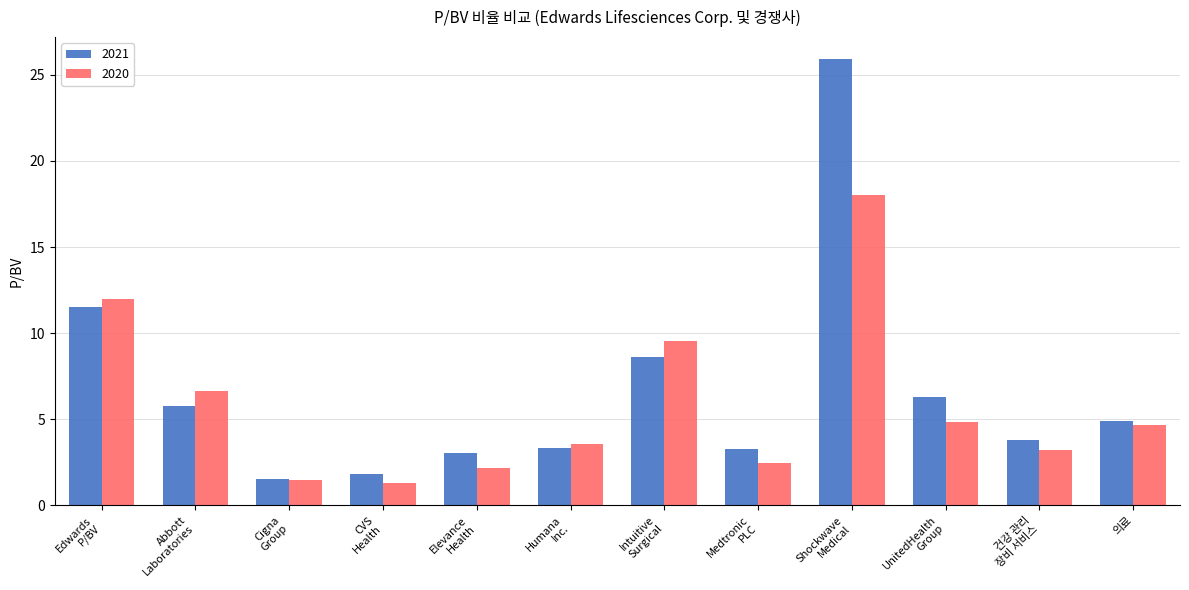

What is the average value of the 2020 series?

5.8